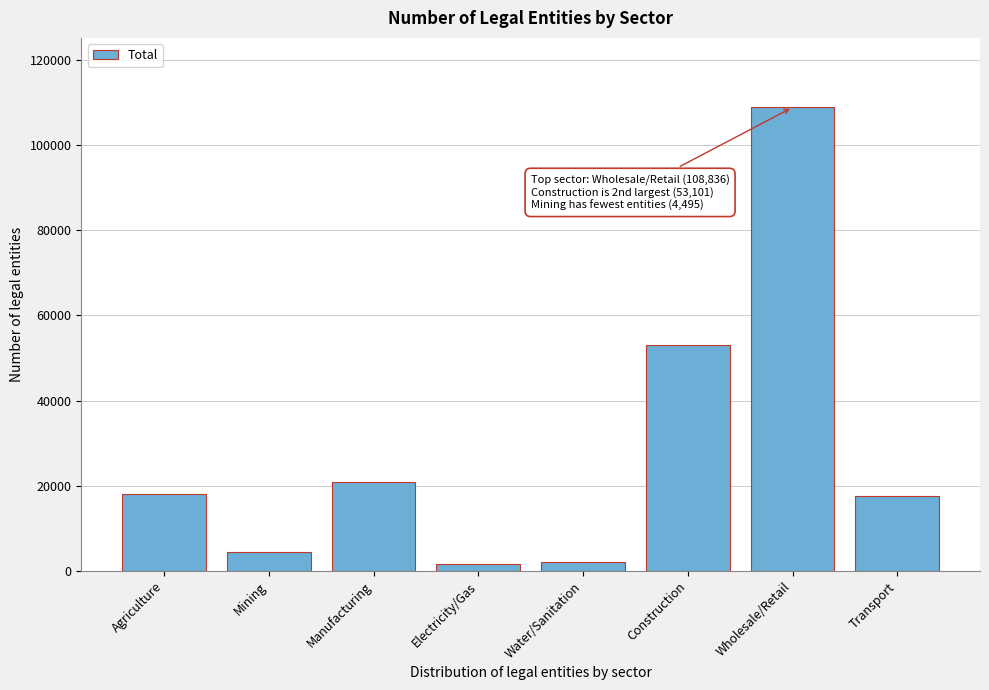

Reading right to left, transcribe all the data shown in this chart.

17458	108836	53101	2170	1601	20944	4495	18030